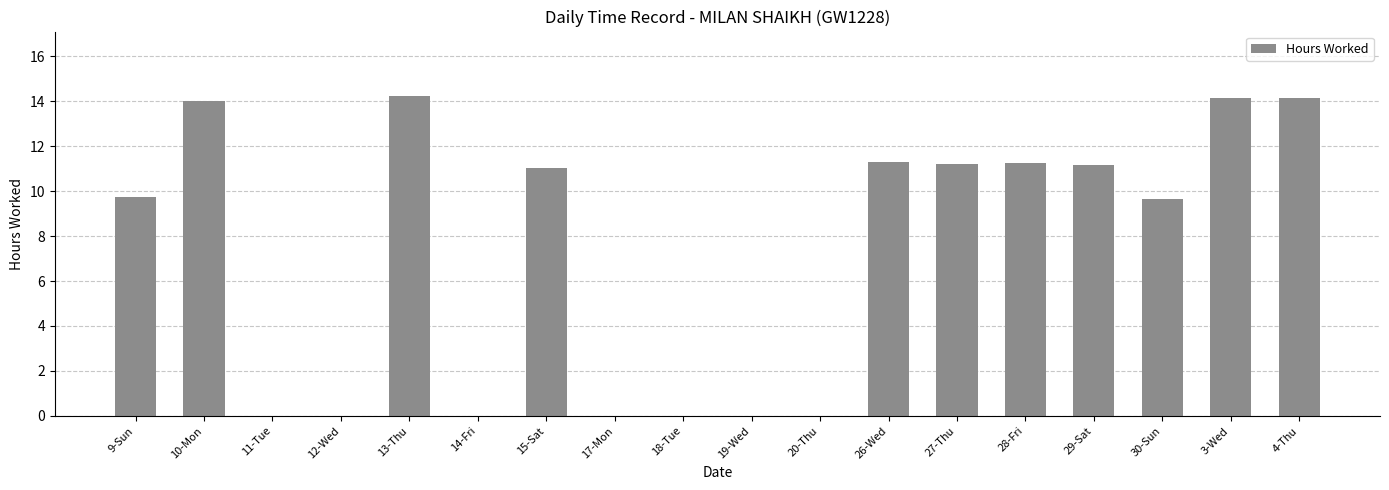

What is the change in value from 9-Sun to 12-Wed?

-9.7